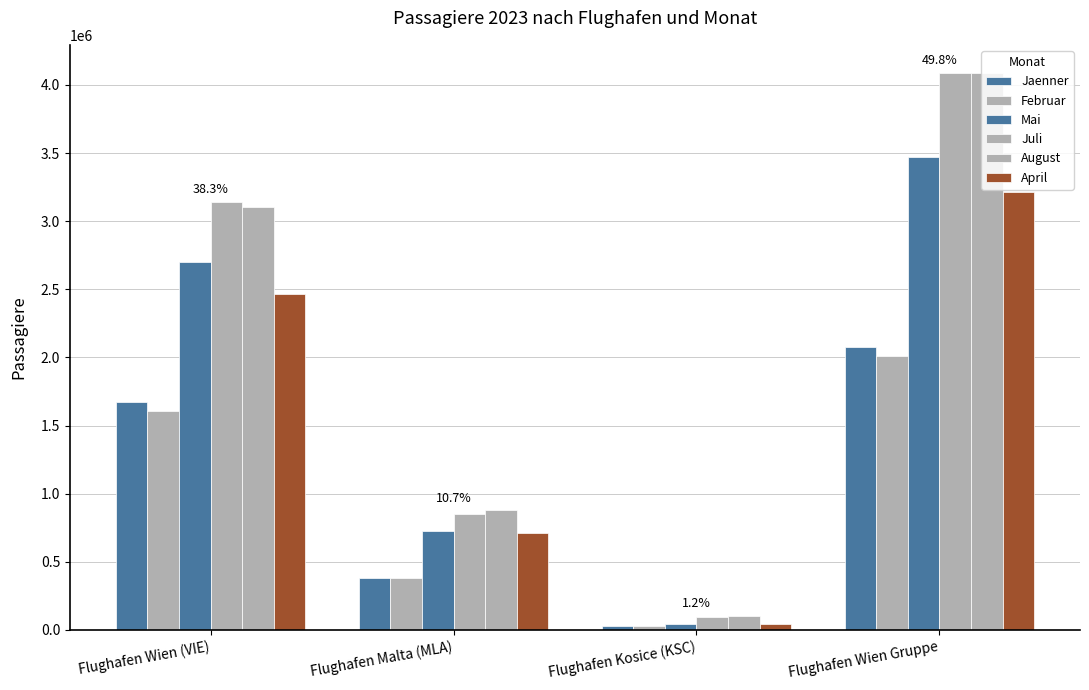

At which category is the sum across all series the highest?

Flughafen Wien Gruppe